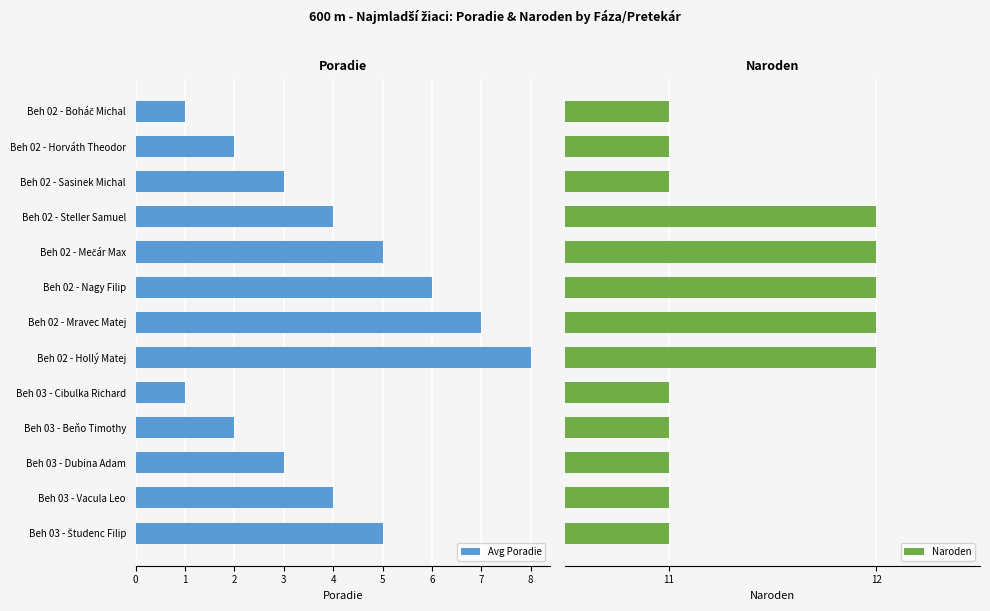

What is the sum of all Avg Poradie values?

51